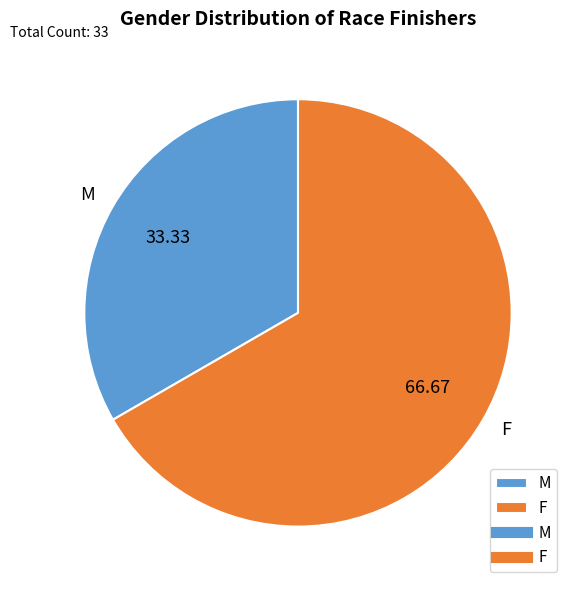

What is the ratio of the value at M to the value at F?

0.5